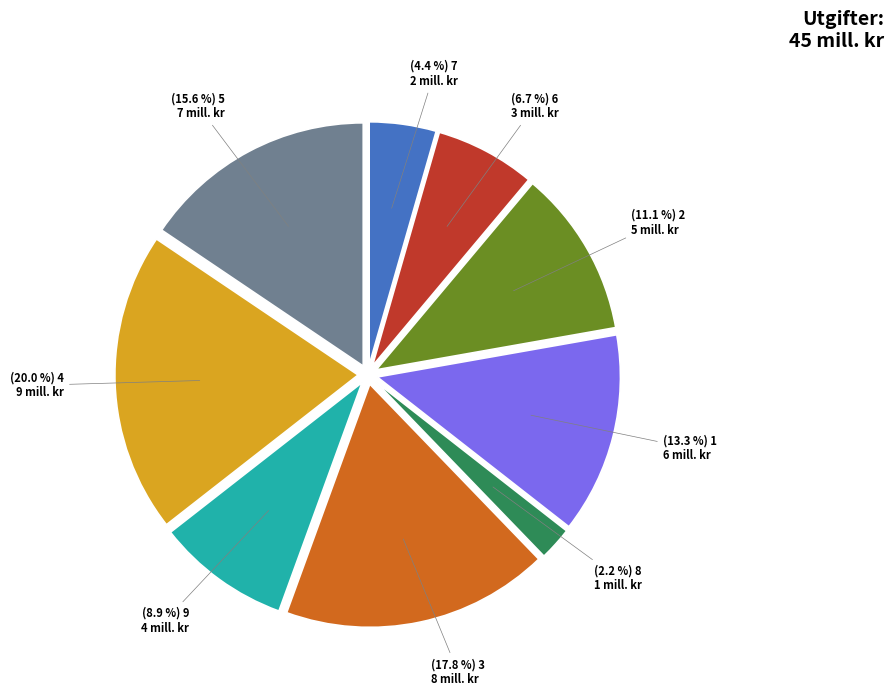

What percentage is the 3 slice, to the nearest percent?

18%